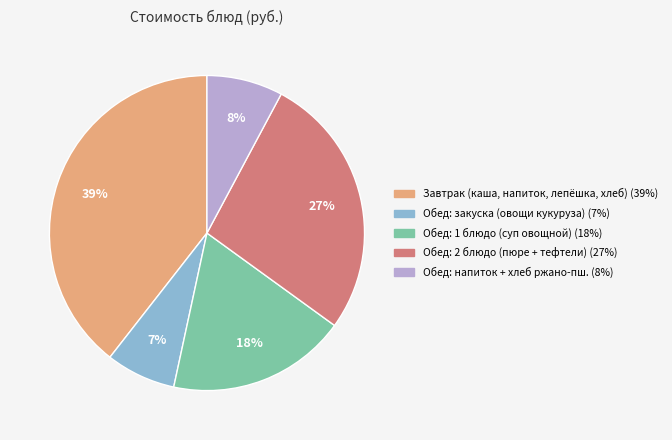

Is there any slice that represents more than half of the pie?

No